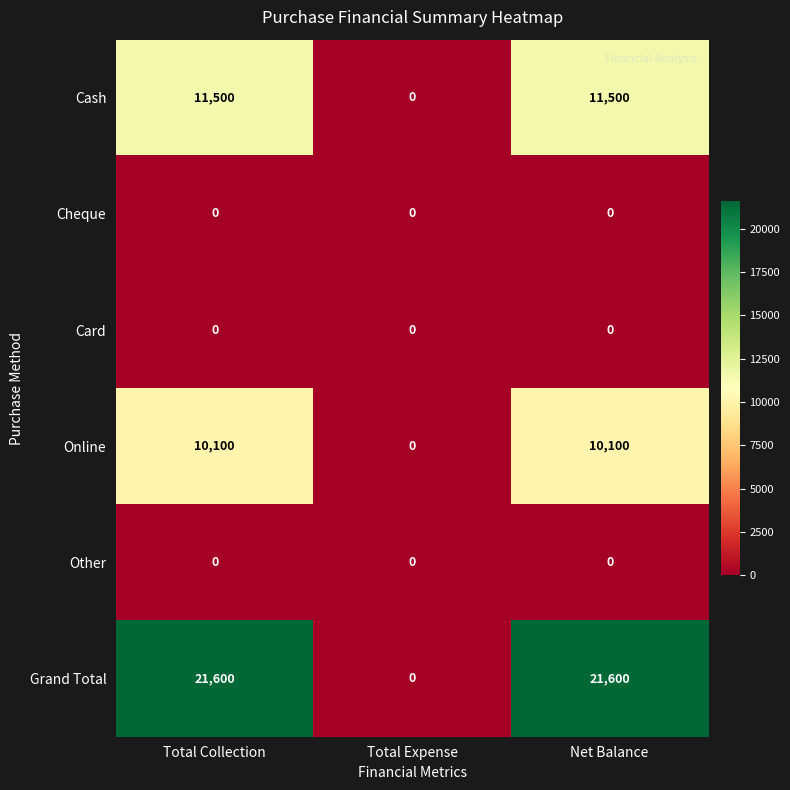

What is the sum of all Grand Total values?

43200